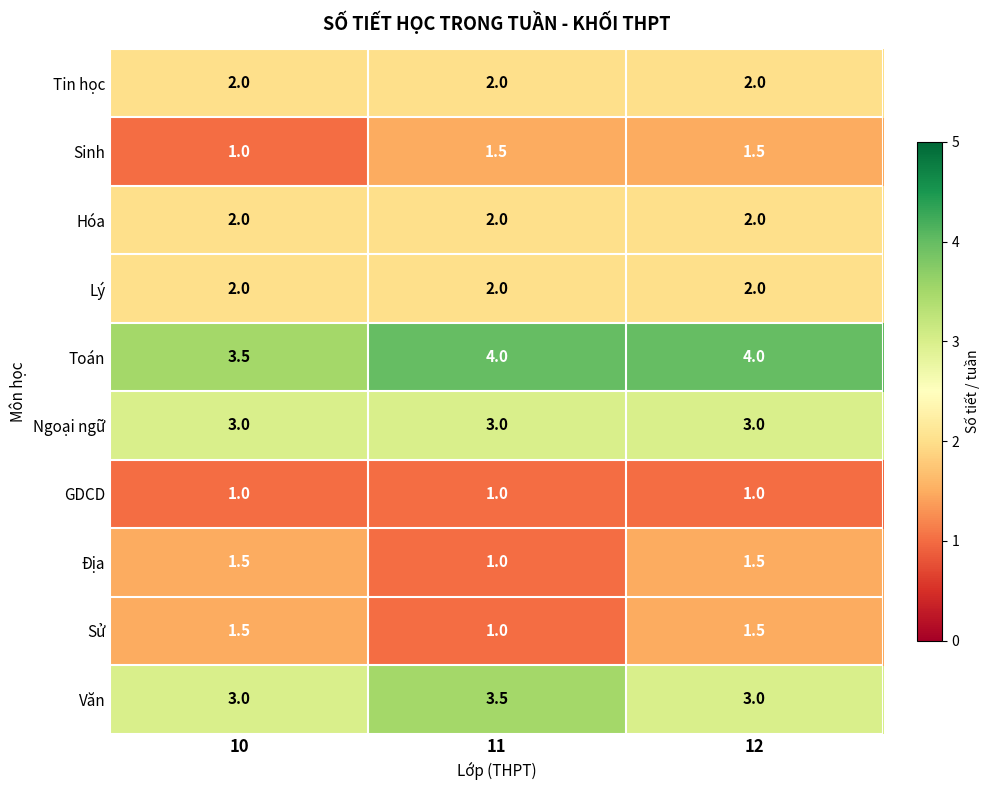

What is the maximum value shown in the chart?

4.0